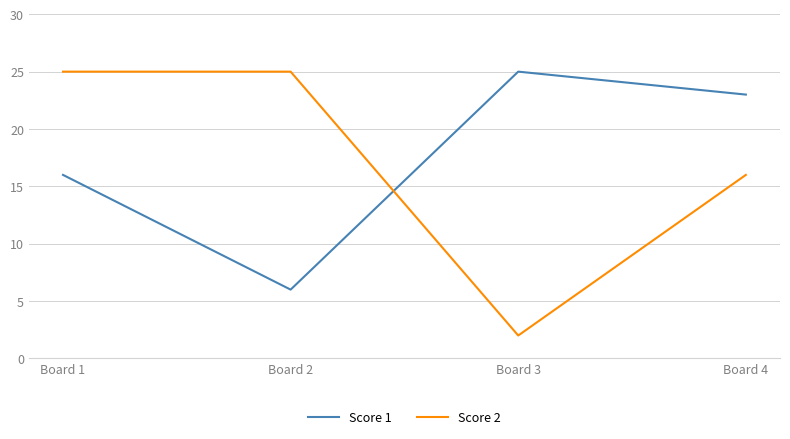

What is the difference between the highest and lowest values at Board 1?

9